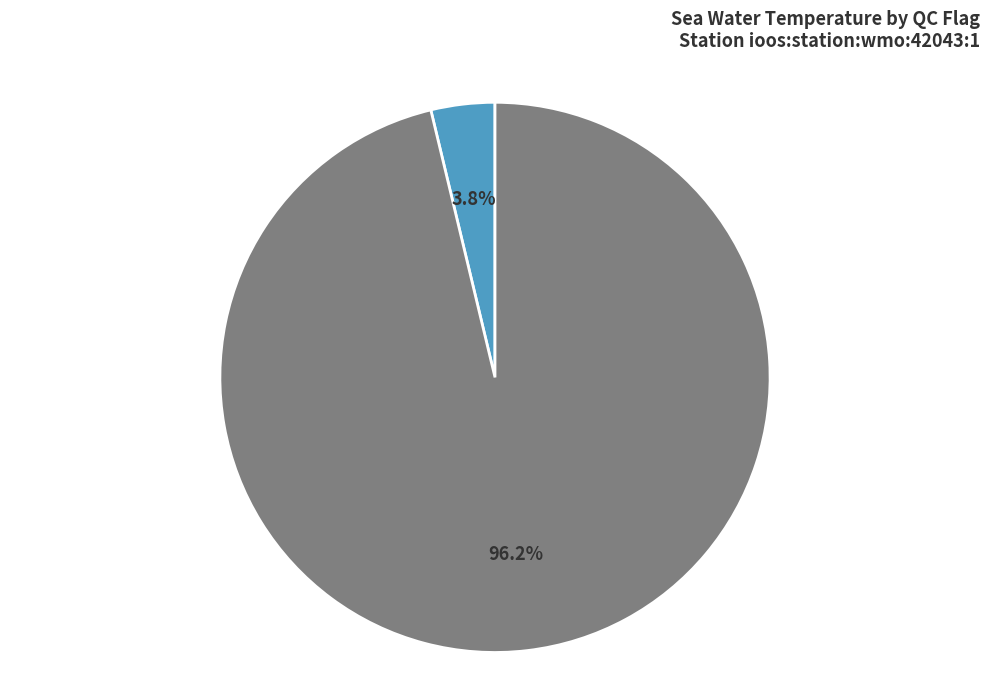

To the nearest percent, what is the average slice percentage?

50%